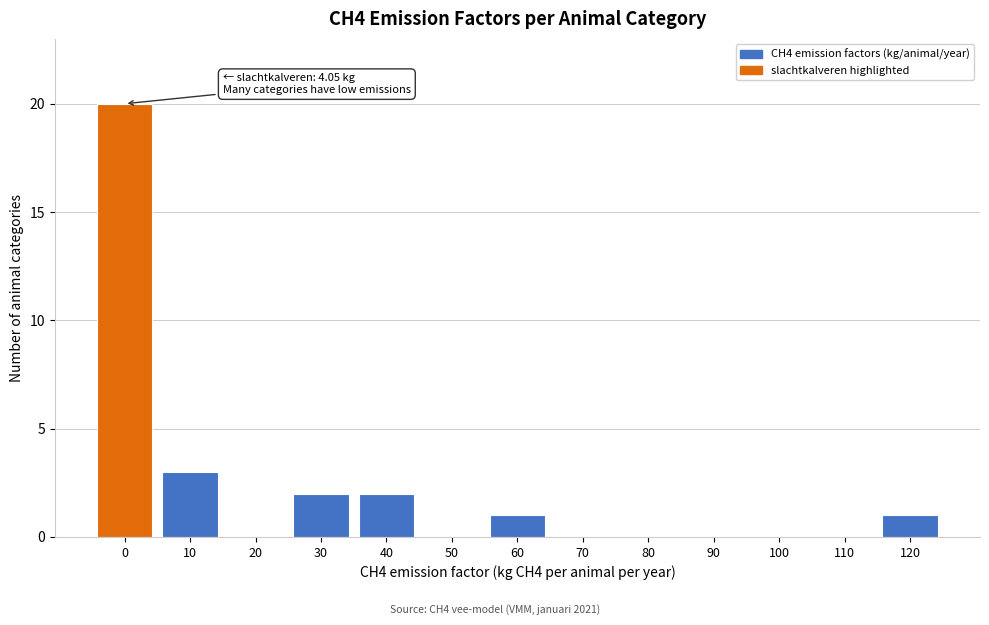

Reading right to left, what are all the values shown in this chart?

120=1	110=0	100=0	90=0	80=0	70=0	60=1	50=0	40=2	30=2	20=0	10=3	0=20